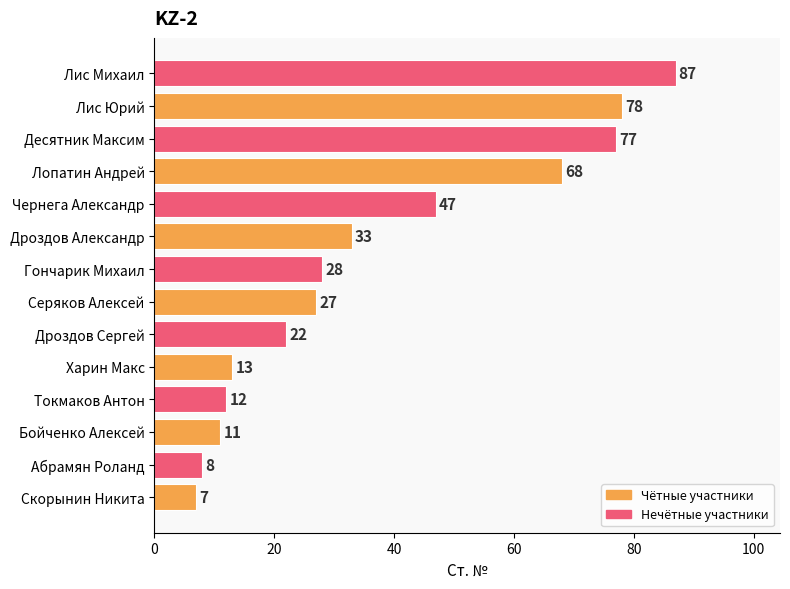

The chart shows a value of 31 at Чернега Александр. True or false?

False